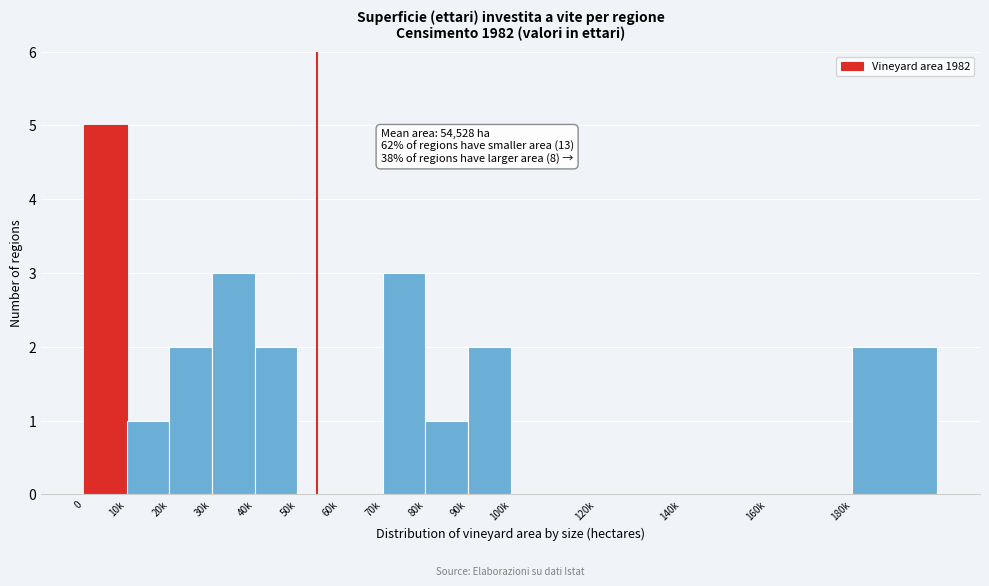

Reading left to right, what are all the values shown in this chart?

0=5	10k=1	20k=2	30k=3	40k=2	50k=0	60k=0	70k=3	80k=1	90k=2	100k=0	120k=0	140k=0	160k=0	180k=2